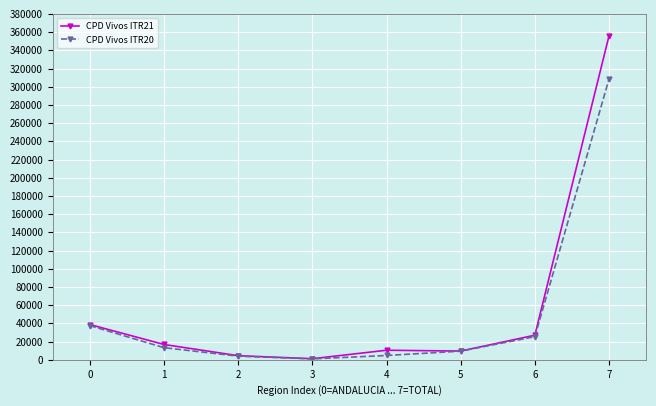

What value does the CPD Vivos ITR20 series have at 1, to the nearest 100?

13300